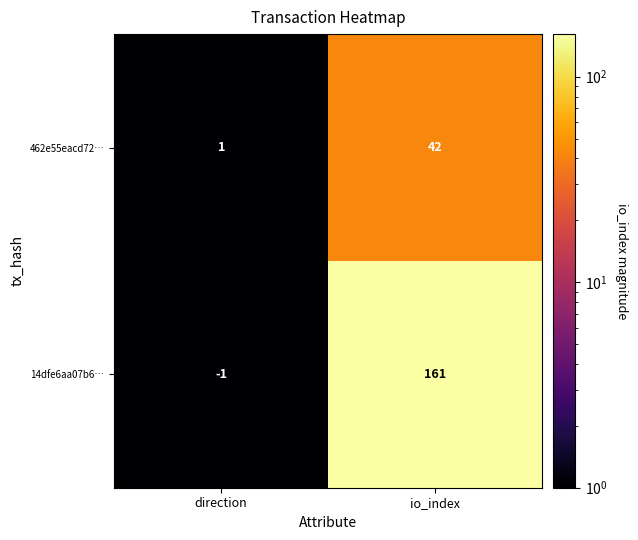

Between direction and io_index, which series saw the biggest shift?

14dfe6aa07b6…